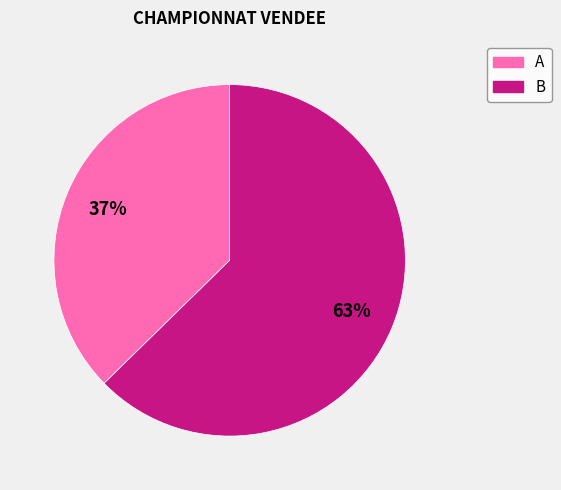

Does any single category account for the majority?

Yes